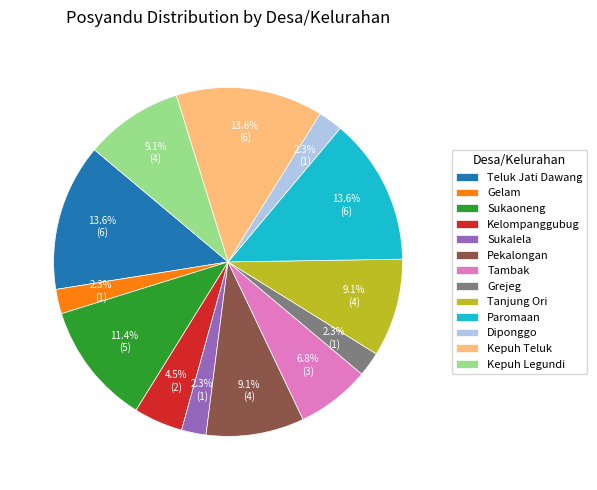

To the nearest percent, what percentage of the pie is Gelam?

2%